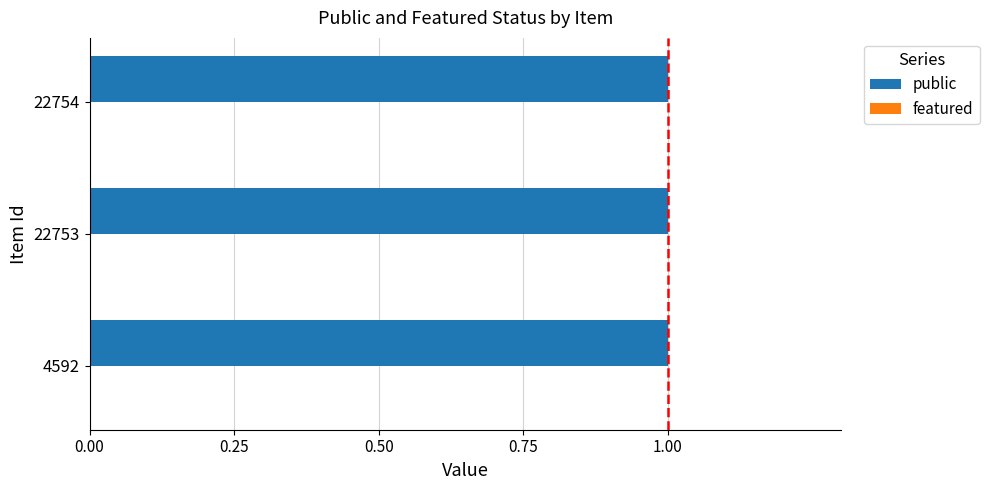

At how many categories does at least one series exceed 0?

3